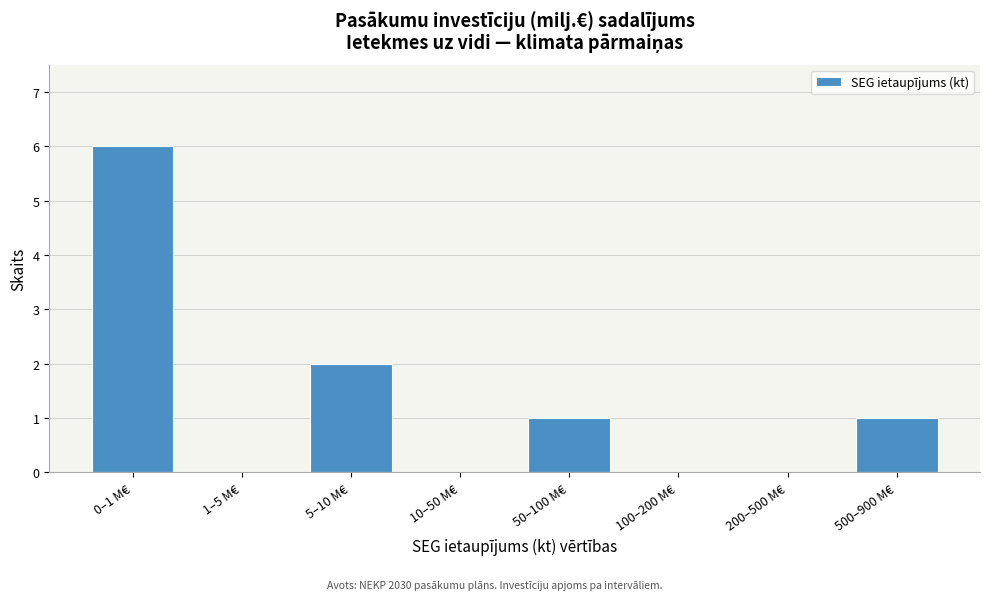

Reading left to right, what are all the values shown in this chart?

0–1 M€=6	1–5 M€=0	5–10 M€=2	10–50 M€=0	50–100 M€=1	100–200 M€=0	200–500 M€=0	500–900 M€=1